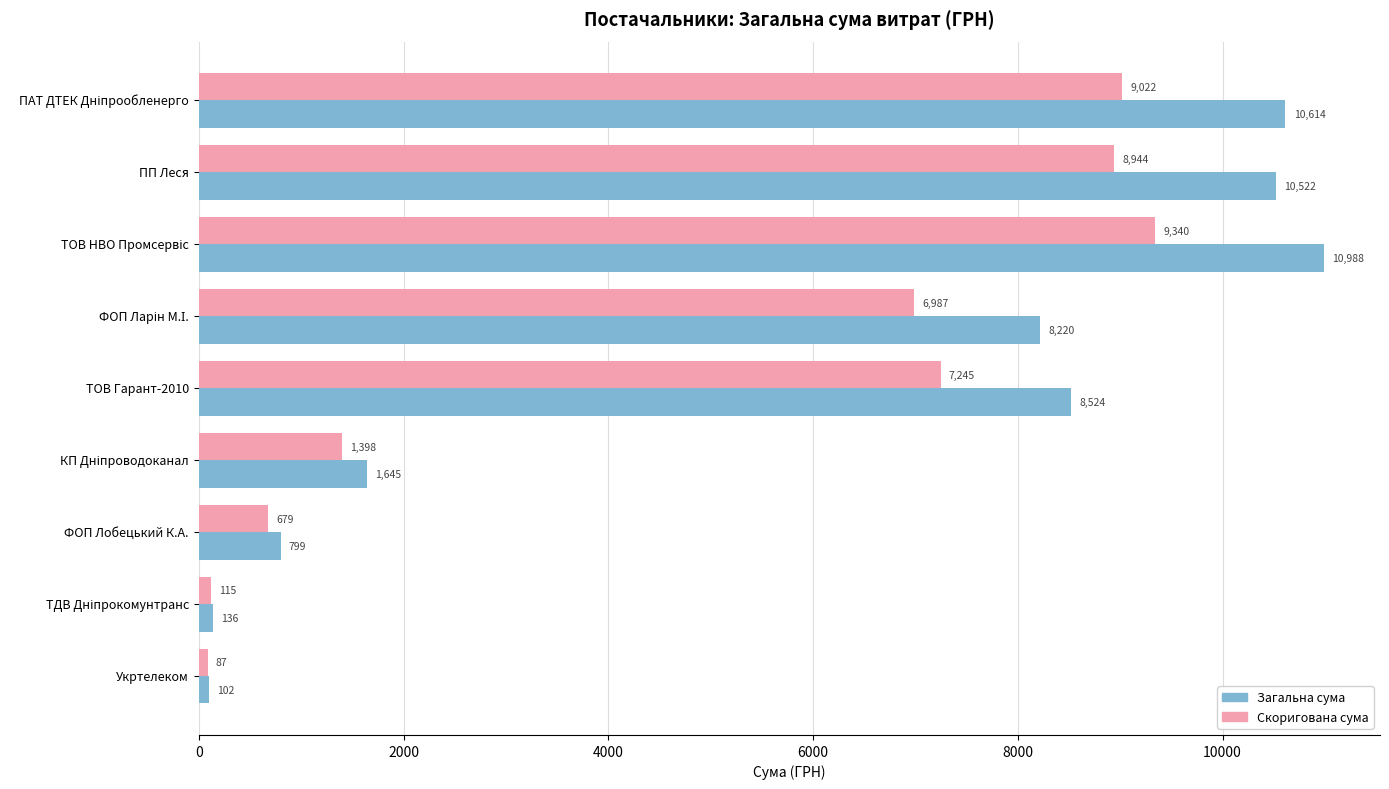

The Загальна сума series shows 8523.6 at ТОВ Гарант-2010. True or false?

True